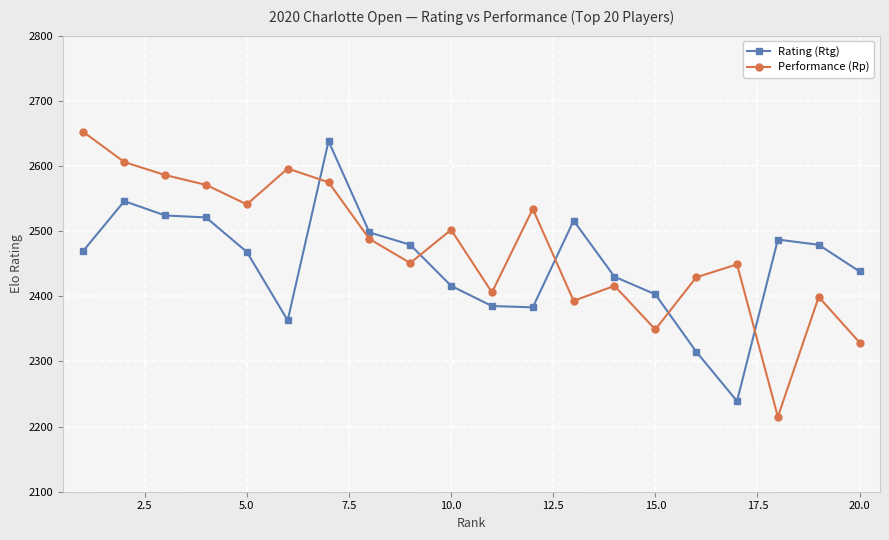

What are all the series names shown in the legend?

Rating (Rtg), Performance (Rp)